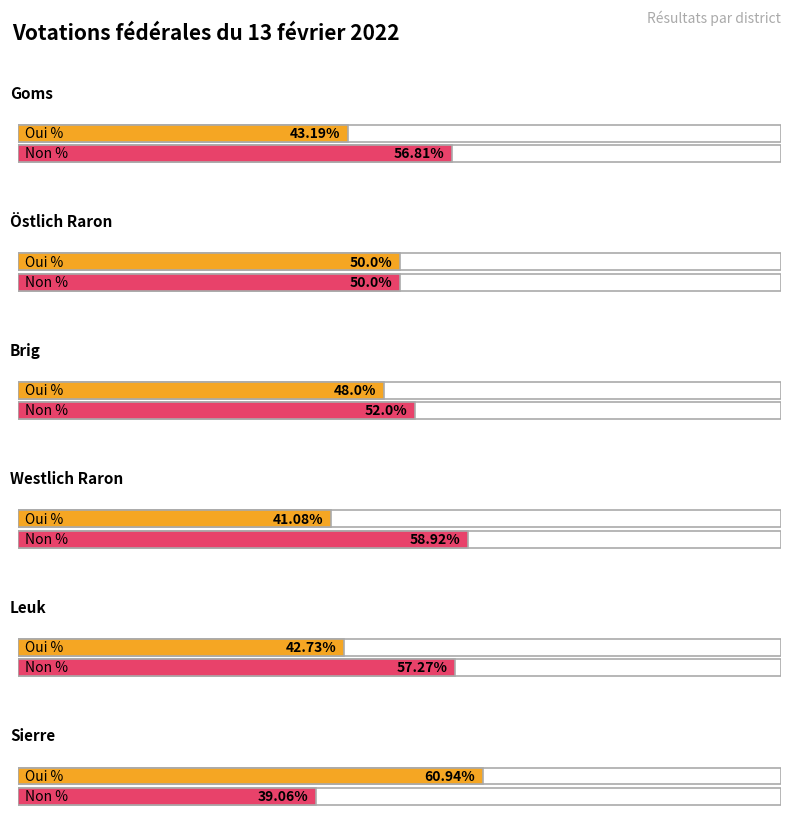

Which has a higher value, Sierre or Östlich Raron?

Sierre